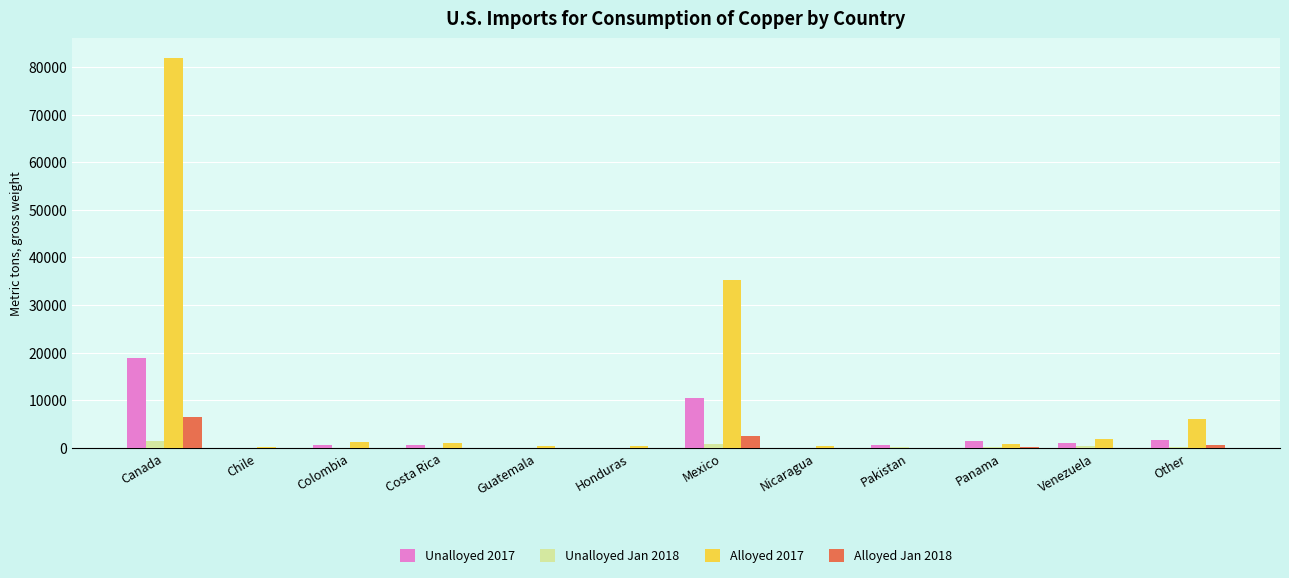

True or false: Alloyed 2017 has a value of 0 at Pakistan.

True